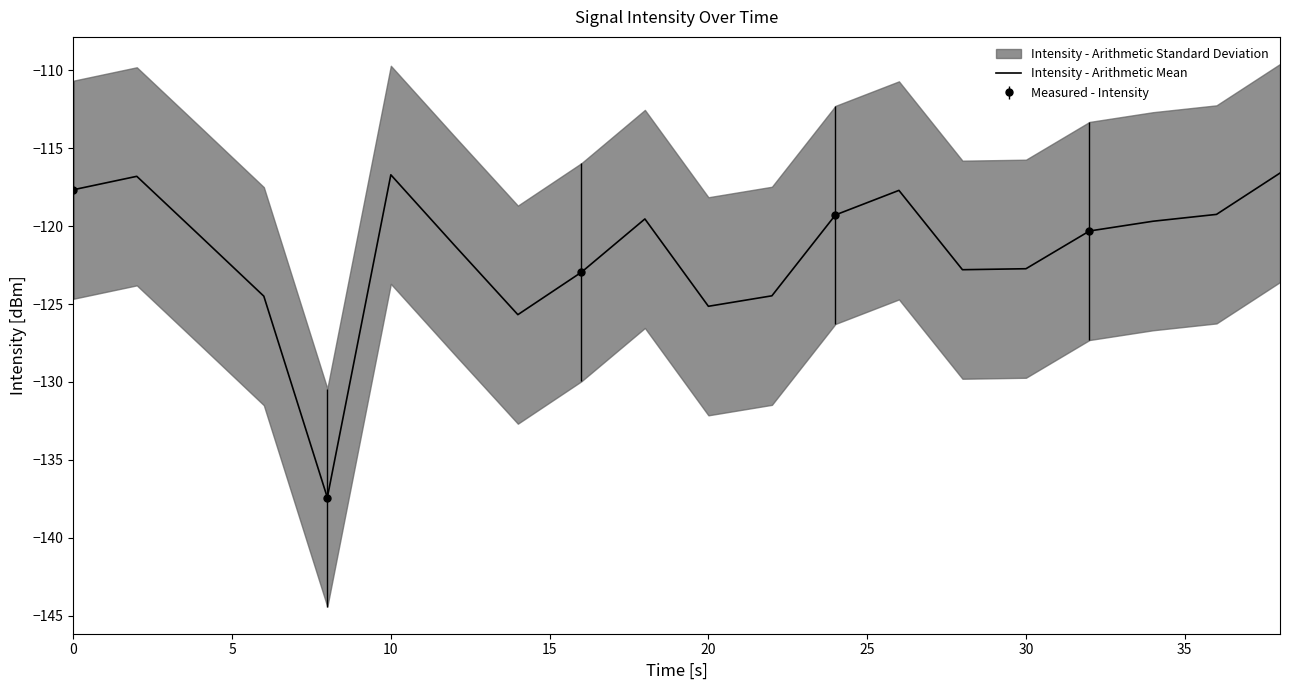

What is the difference between the maximum and minimum values?

20.8